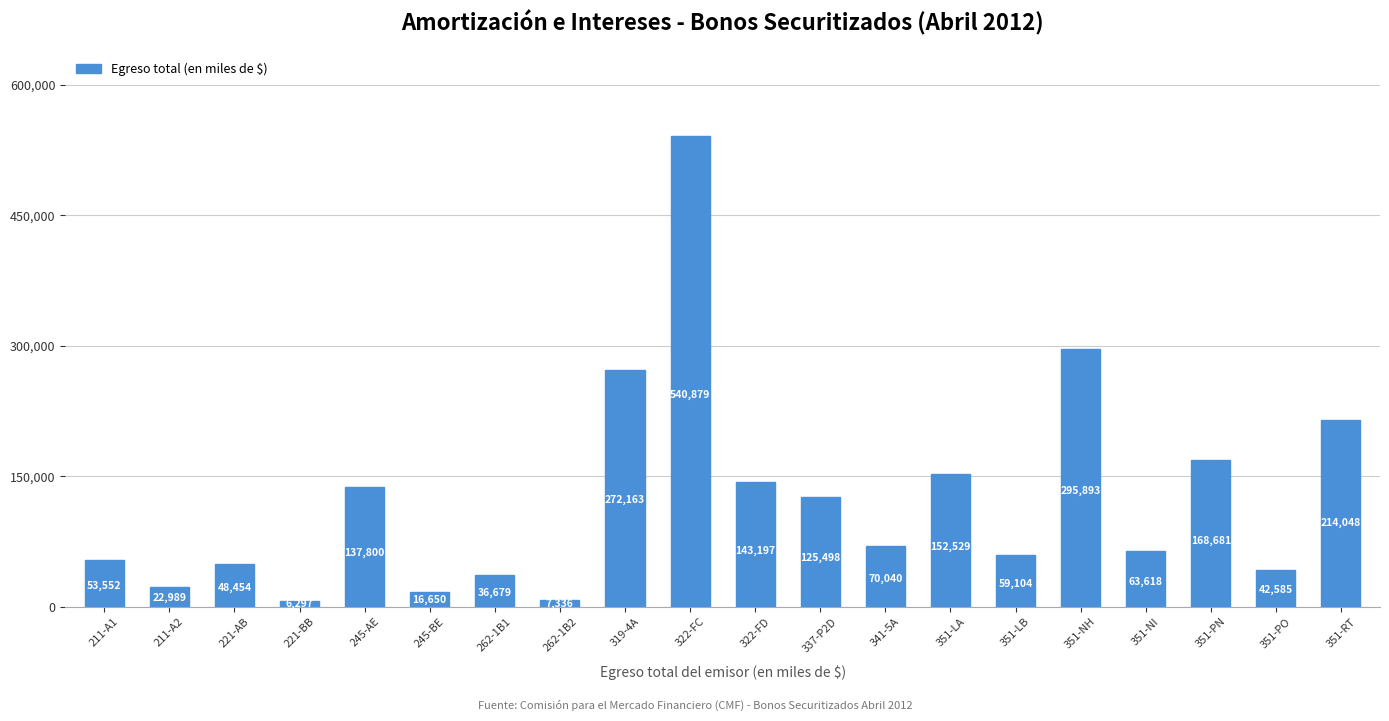

What is the value of the 9th bar from the left?

272163